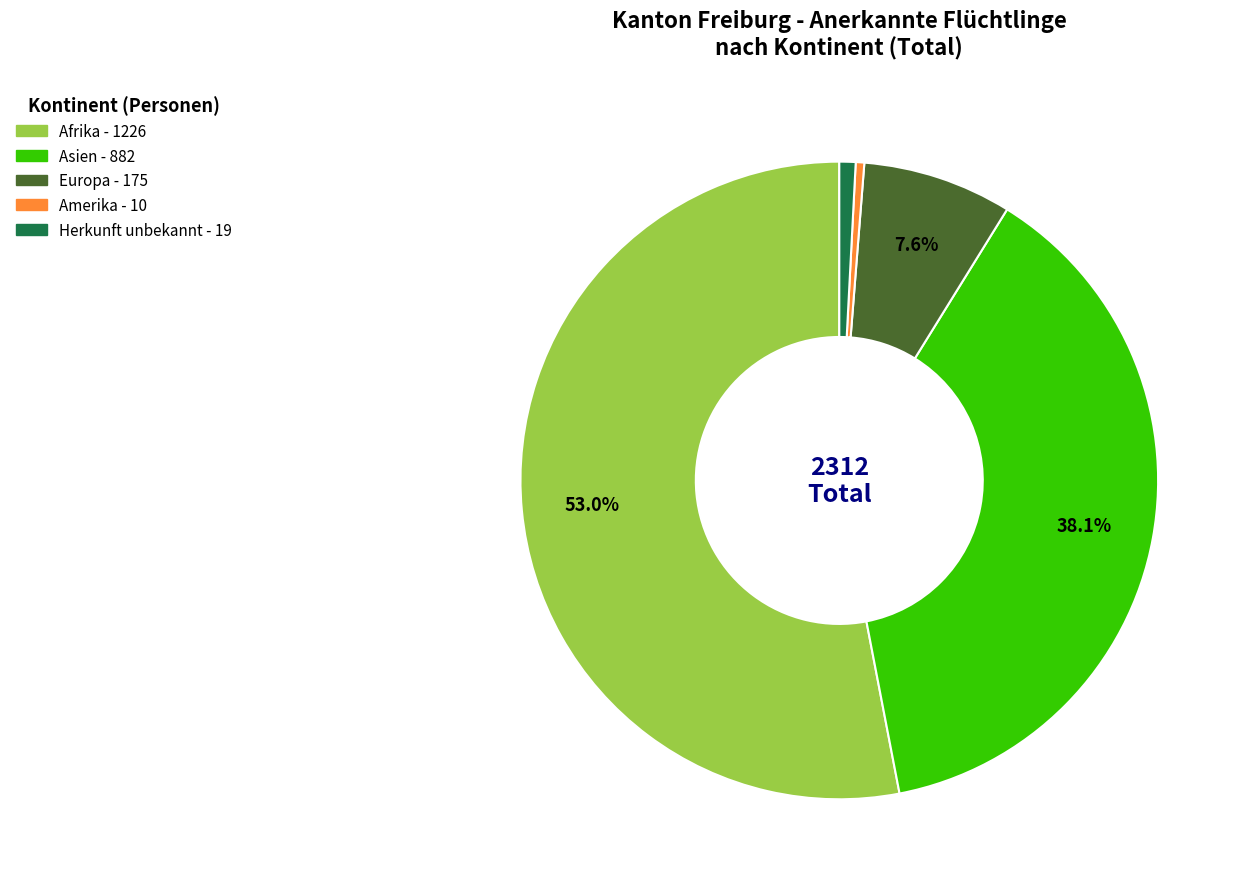

Which slice represents more than half of the pie?

Afrika